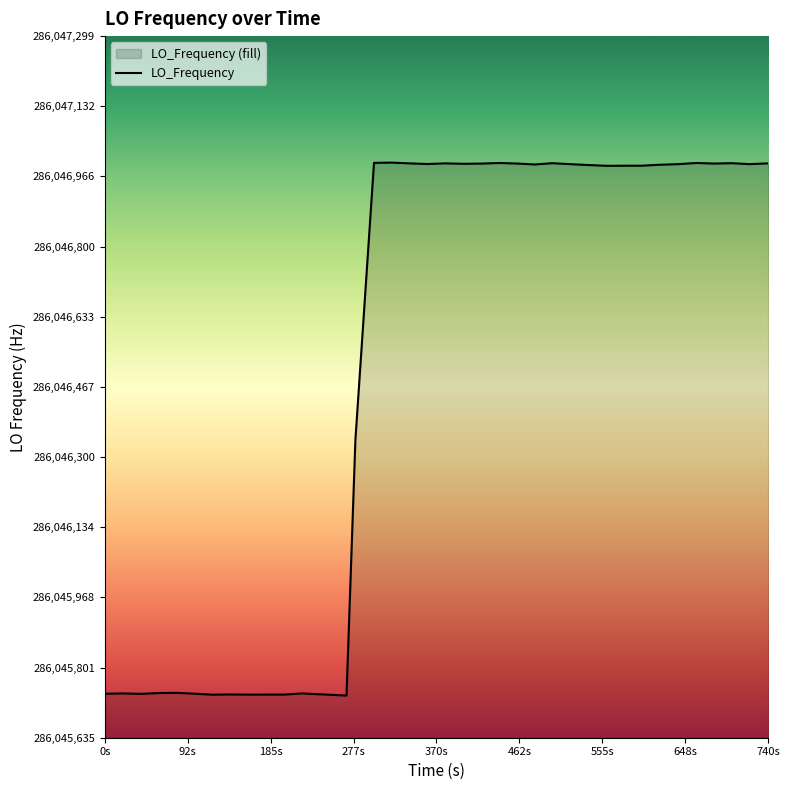

The chart shows a value of 286045739.6 at 0s. True or false?

True